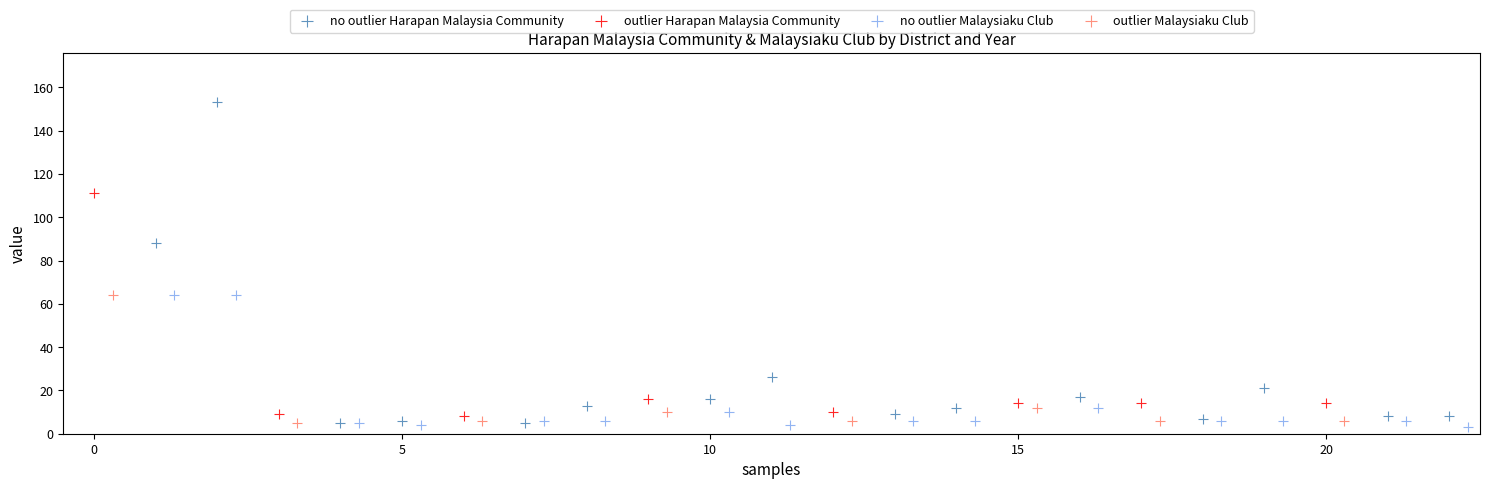

Which series reaches the maximum Y coordinate?

no outlier Harapan Malaysia Community